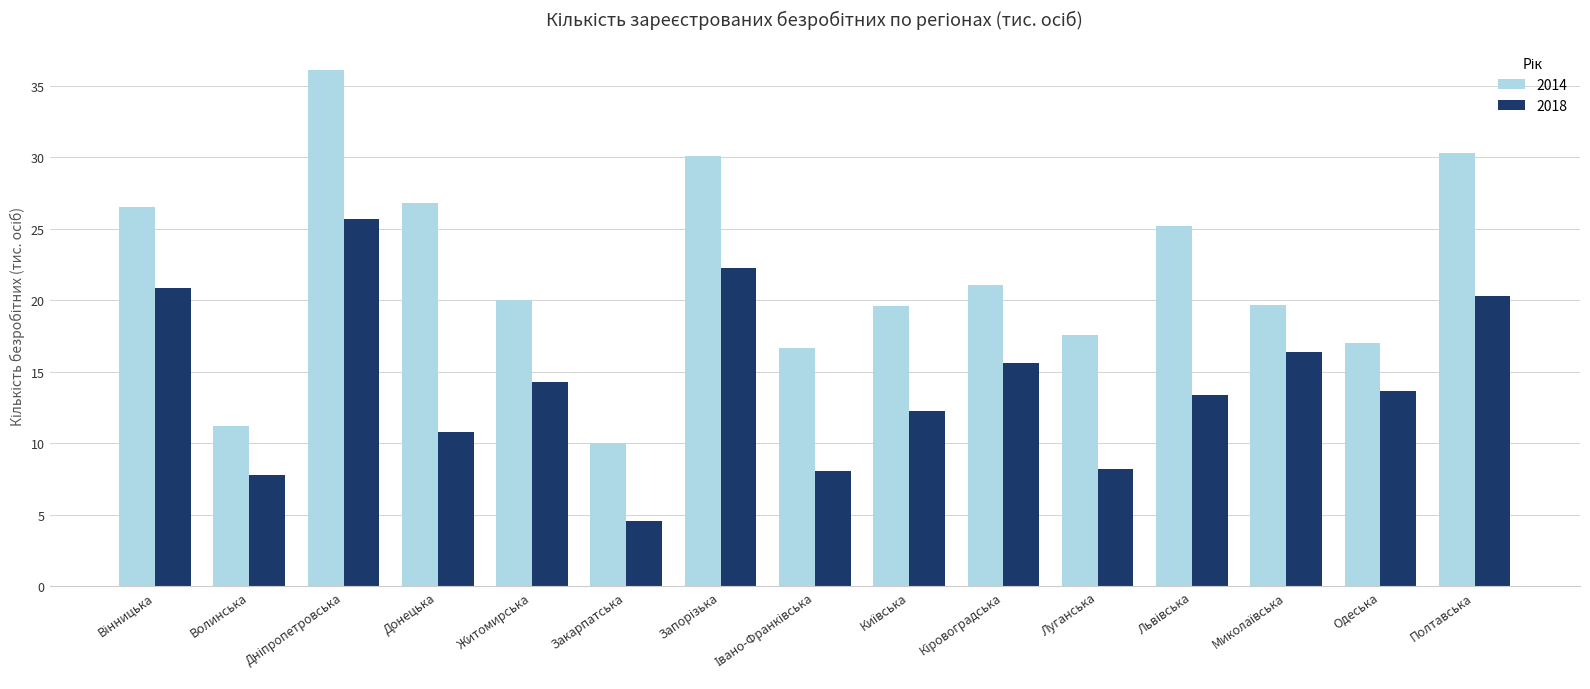

What is the approximate value of 2018 at Донецька?

10.8